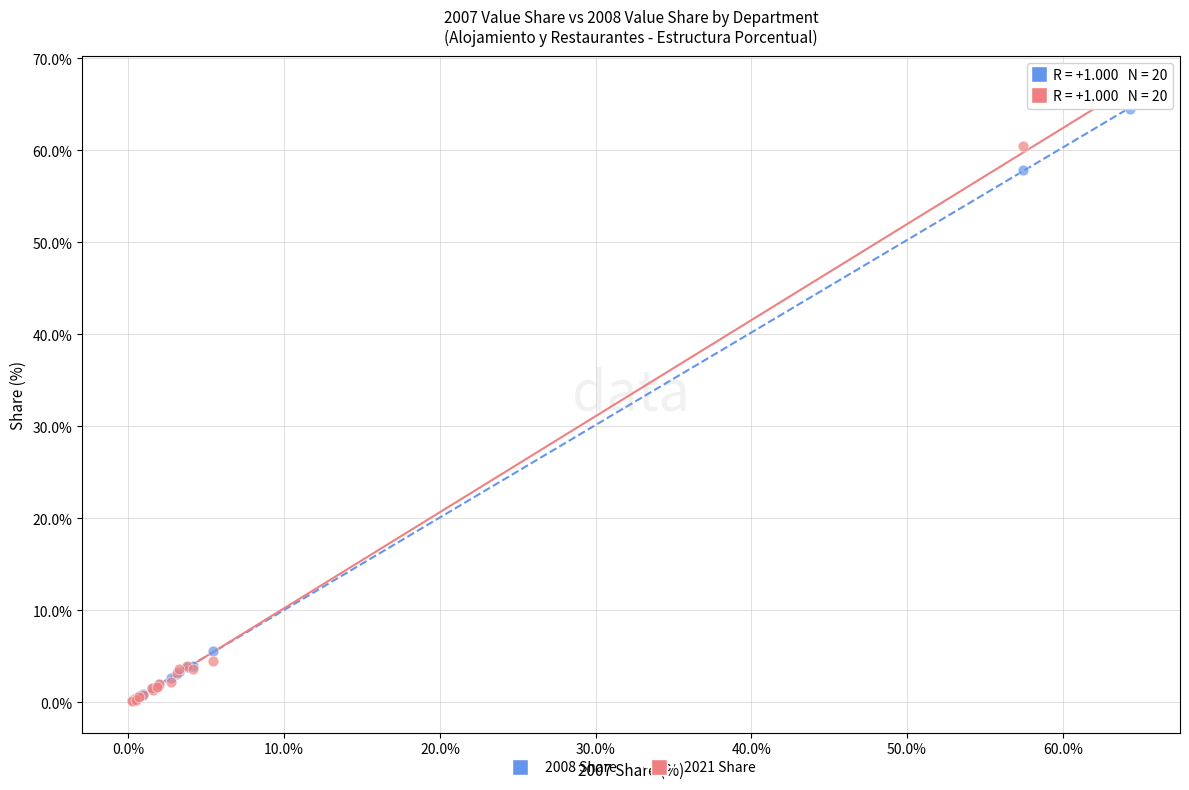

What are all the series names shown in the legend?

2008 Share, 2021 Share